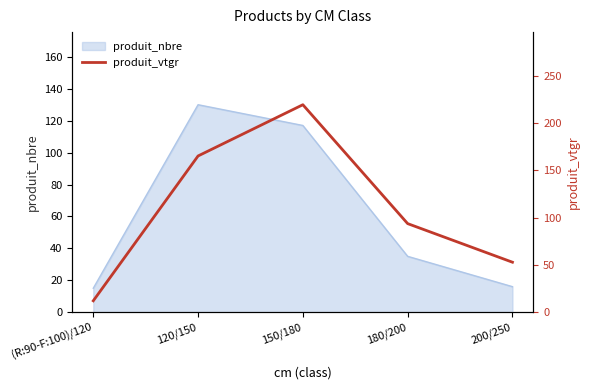

What is the smallest value displayed?

12.1